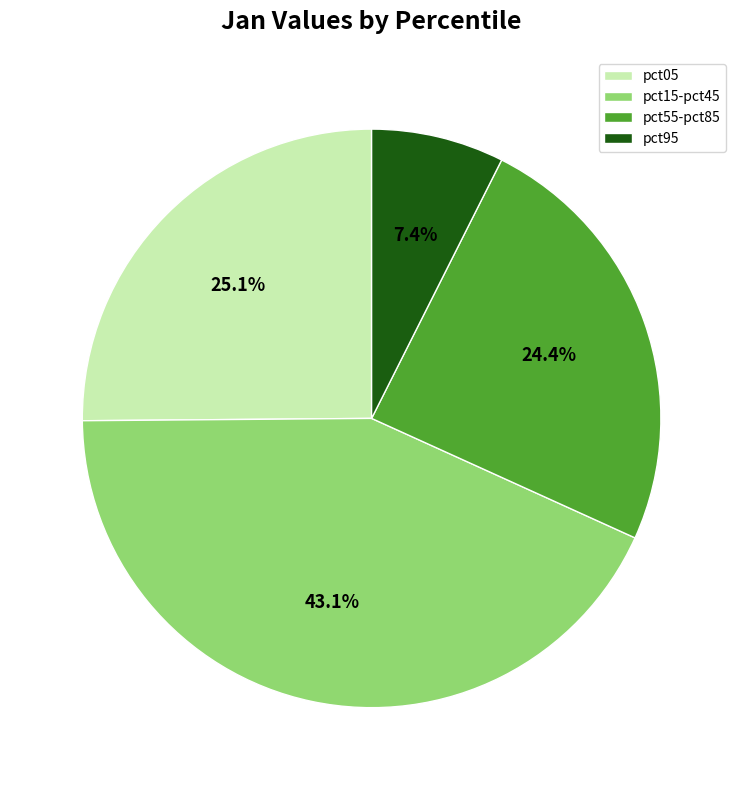

Which category has the biggest portion of the pie?

pct15-pct45